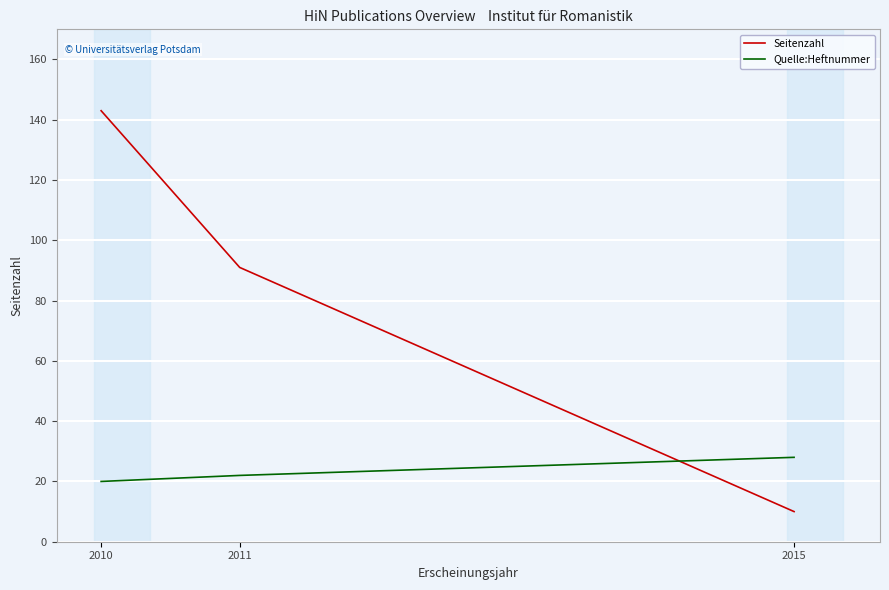

Reading left to right, transcribe all the data shown in this chart.

Seitenzahl: 143	91	10
Quelle:Heftnummer: 20	22	28